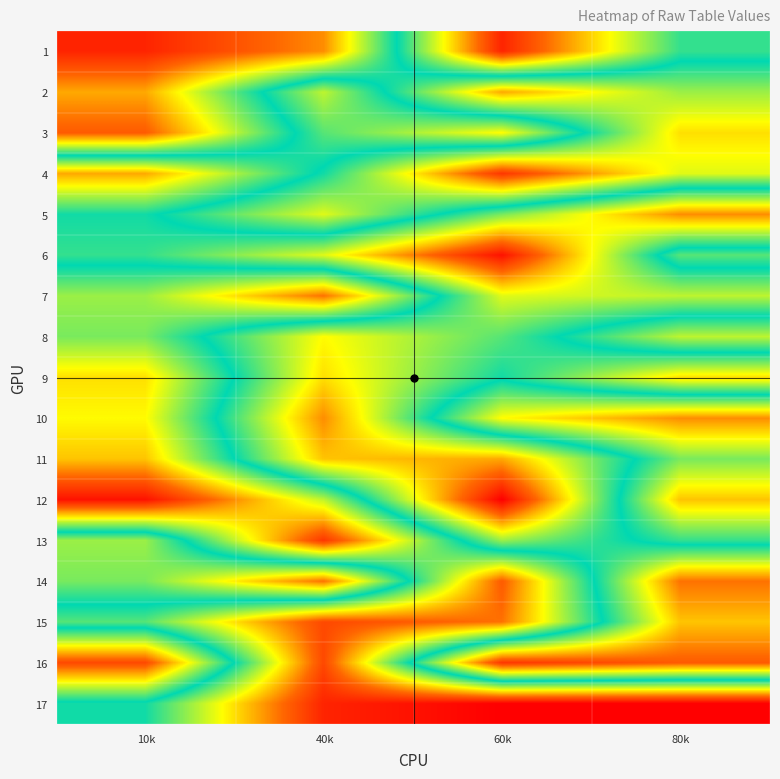

Reading left to right, transcribe all the data shown in this chart.

1: 10k=2	40k=7	60k=35	80k=20
2: 10k=8	40k=24	60k=8	80k=14
3: 10k=5	40k=21	60k=26	80k=10
4: 10k=29	40k=18	60k=3	80k=12
5: 10k=19	40k=12	60k=22	80k=30
6: 10k=20	40k=25	60k=36	80k=16
7: 10k=14	40k=6	60k=25	80k=24
8: 10k=15	40k=26	60k=21	80k=13
9: 10k=10	40k=27	60k=19	80k=27
10: 10k=11	40k=30	60k=11	80k=7
11: 10k=9	40k=28	60k=29	80k=15
12: 10k=1	40k=13	60k=37	80k=9
13: 10k=23	40k=3	60k=23	80k=17
14: 10k=22	40k=31	60k=5	80k=31
15: 10k=16	40k=4	60k=6	80k=28
16: 10k=33	40k=4	60k=34	80k=32
17: 10k=18	40k=2	60k=0	80k=0